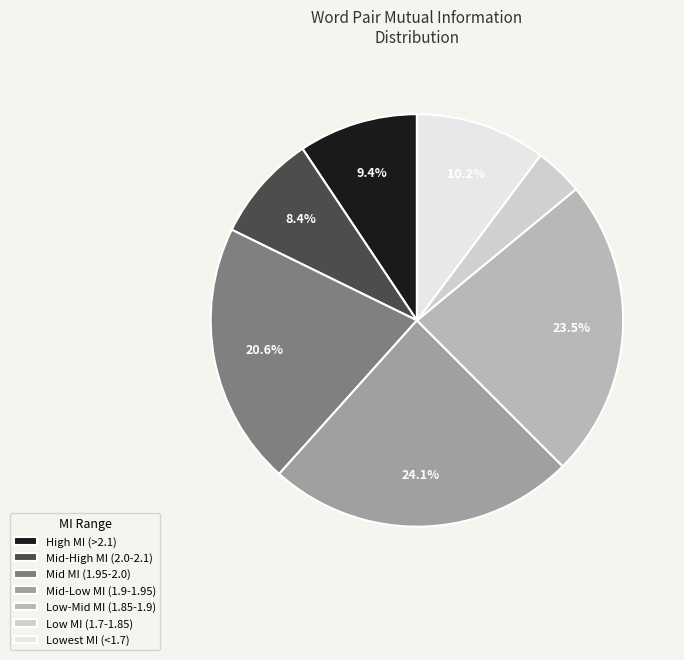

What is the smallest slice in the pie chart?

Low MI (1.7-1.85)